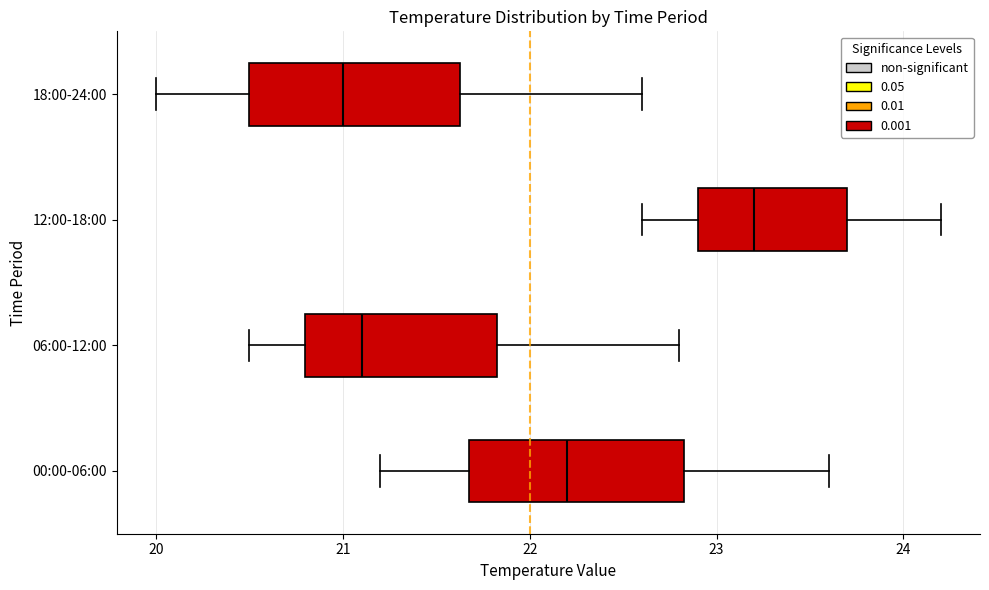

Reading bottom to top, transcribe this box plot: for each box, give where its median line is, the range the box spans, and where its two whiskers end, as read against the x-axis. The values are not printed on the chart, so give them approximately, as read against the axis.

00:00-06:00: median 22.2, box 21.7 to 22.8, whiskers 21.2 to 23.6
06:00-12:00: median 21.1, box 20.8 to 21.8, whiskers 20.5 to 22.8
12:00-18:00: median 23.2, box 22.9 to 23.7, whiskers 22.6 to 24.2
18:00-24:00: median 21.0, box 20.5 to 21.6, whiskers 20.0 to 22.6